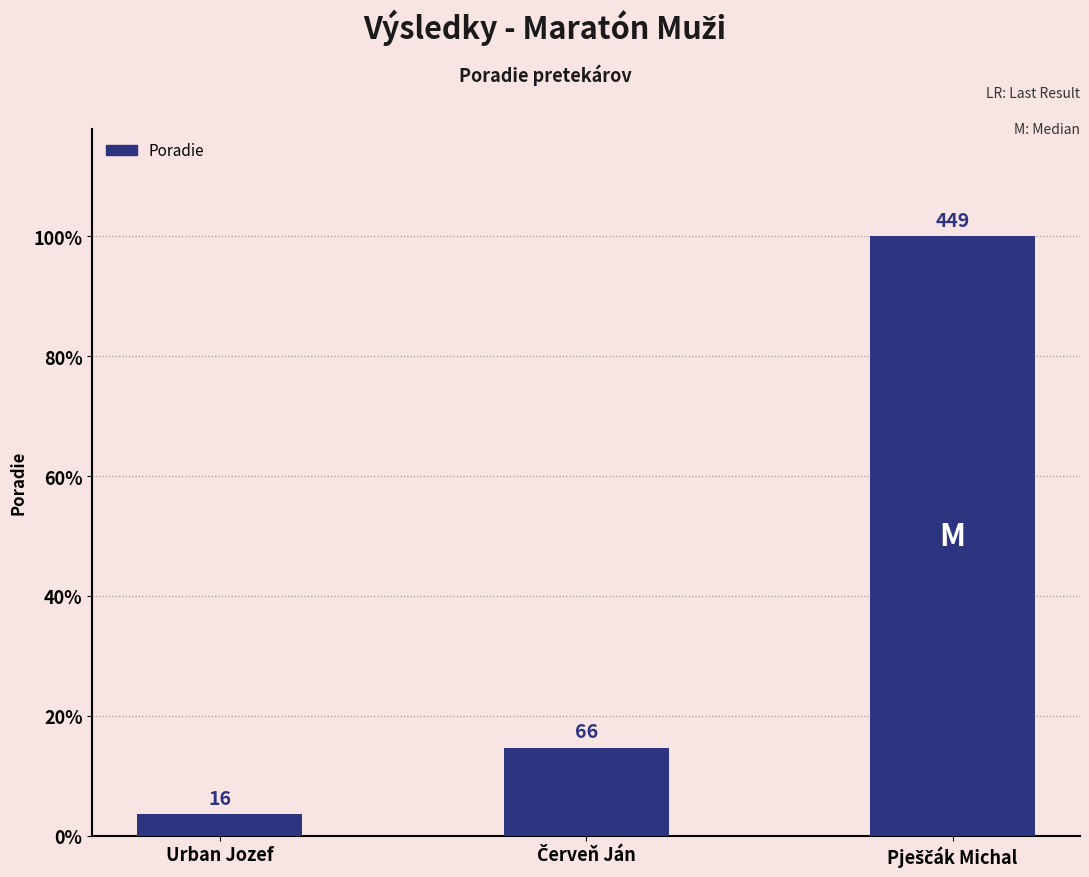

What is the difference between the maximum and minimum values?

433